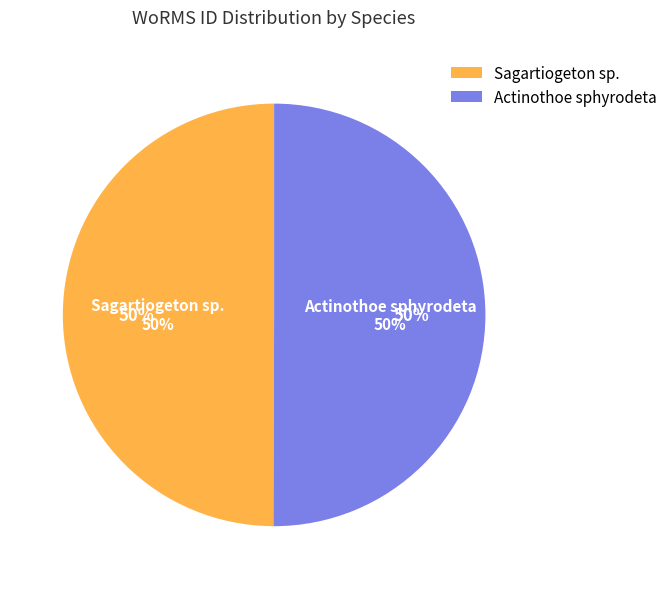

Which category has the smallest portion of the pie?

Sagartiogeton sp.